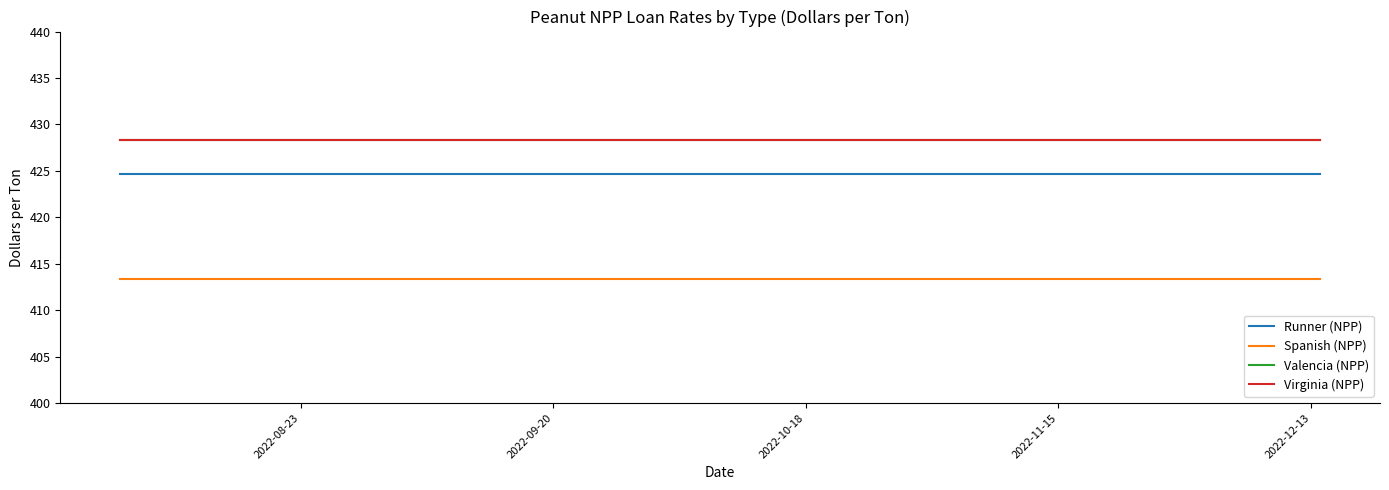

List the series in order of their peak value, highest first.

Valencia (NPP), Virginia (NPP), Runner (NPP), Spanish (NPP)